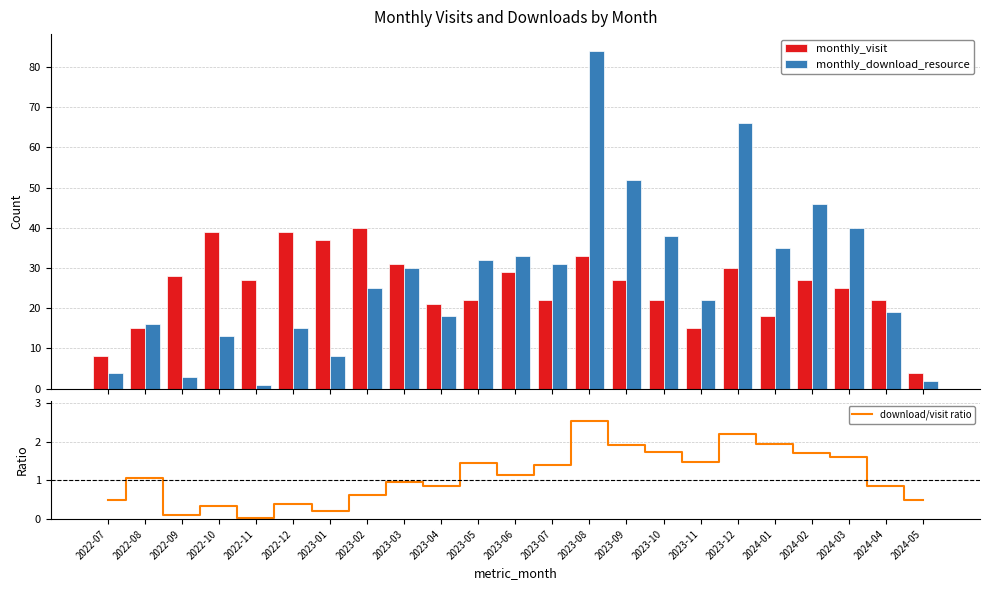

What is the lowest value of the monthly_download_resource series?

1